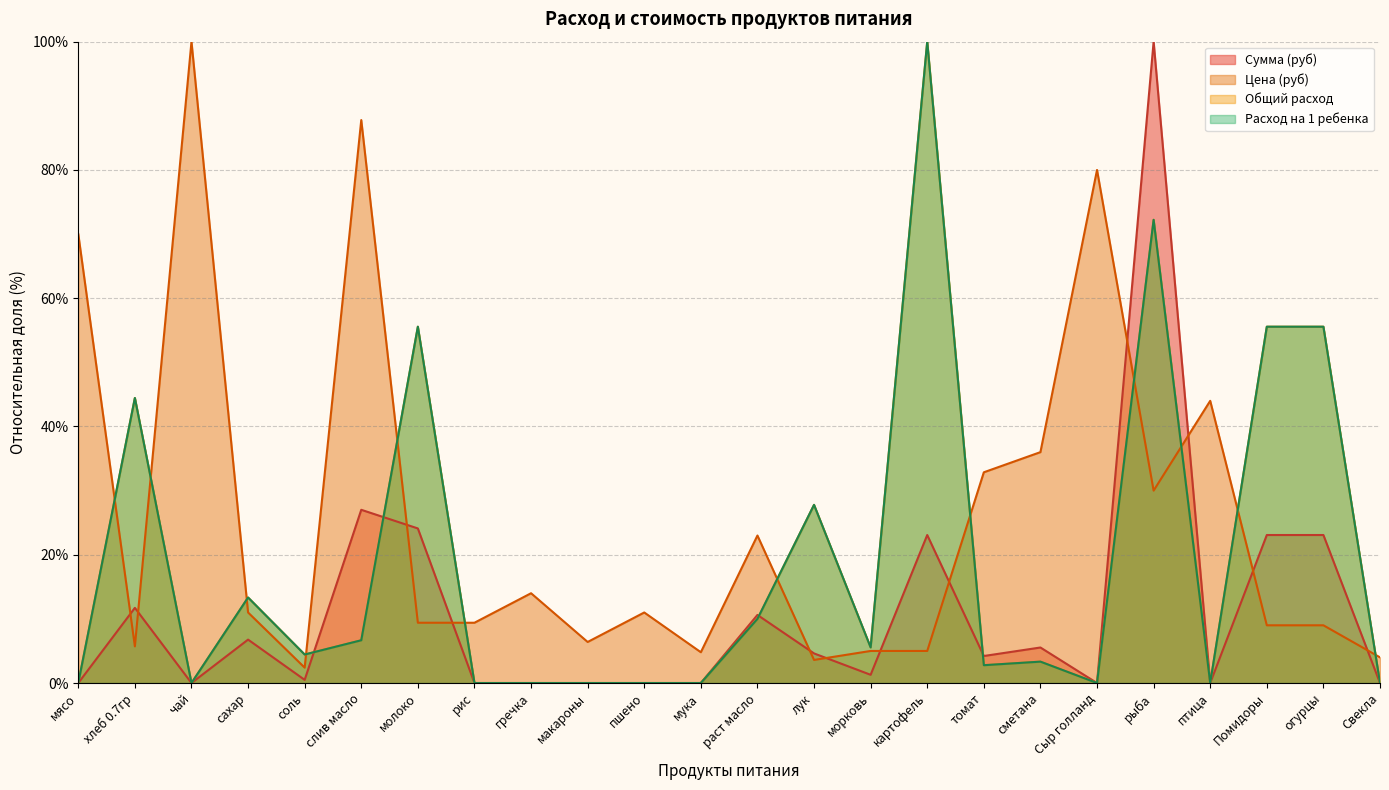

Between which two adjacent categories do Цена (руб) and Расход на 1 ребенка first intersect?

мясо and хлеб 0.7гр